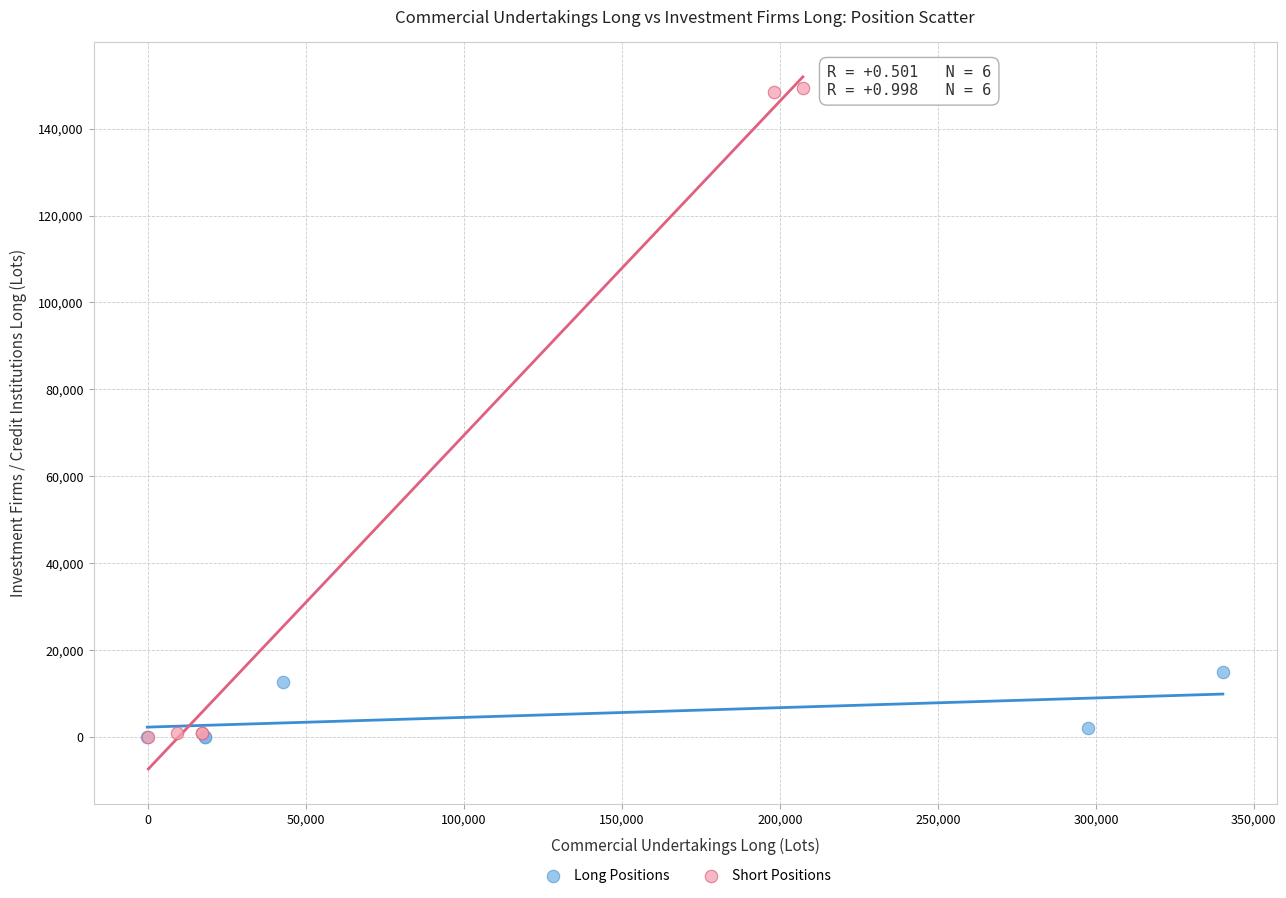

Which series reaches the maximum Y coordinate?

Short Positions